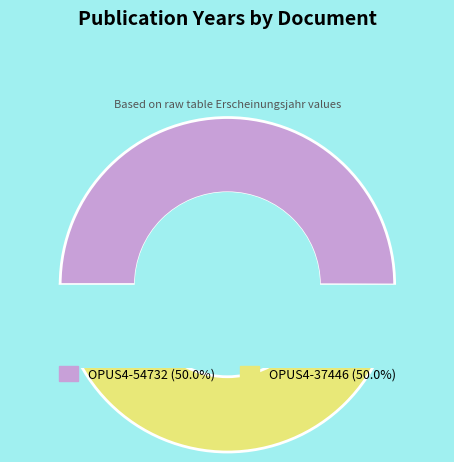

To the nearest percent, what percentage of the pie is OPUS4-54732?

50%